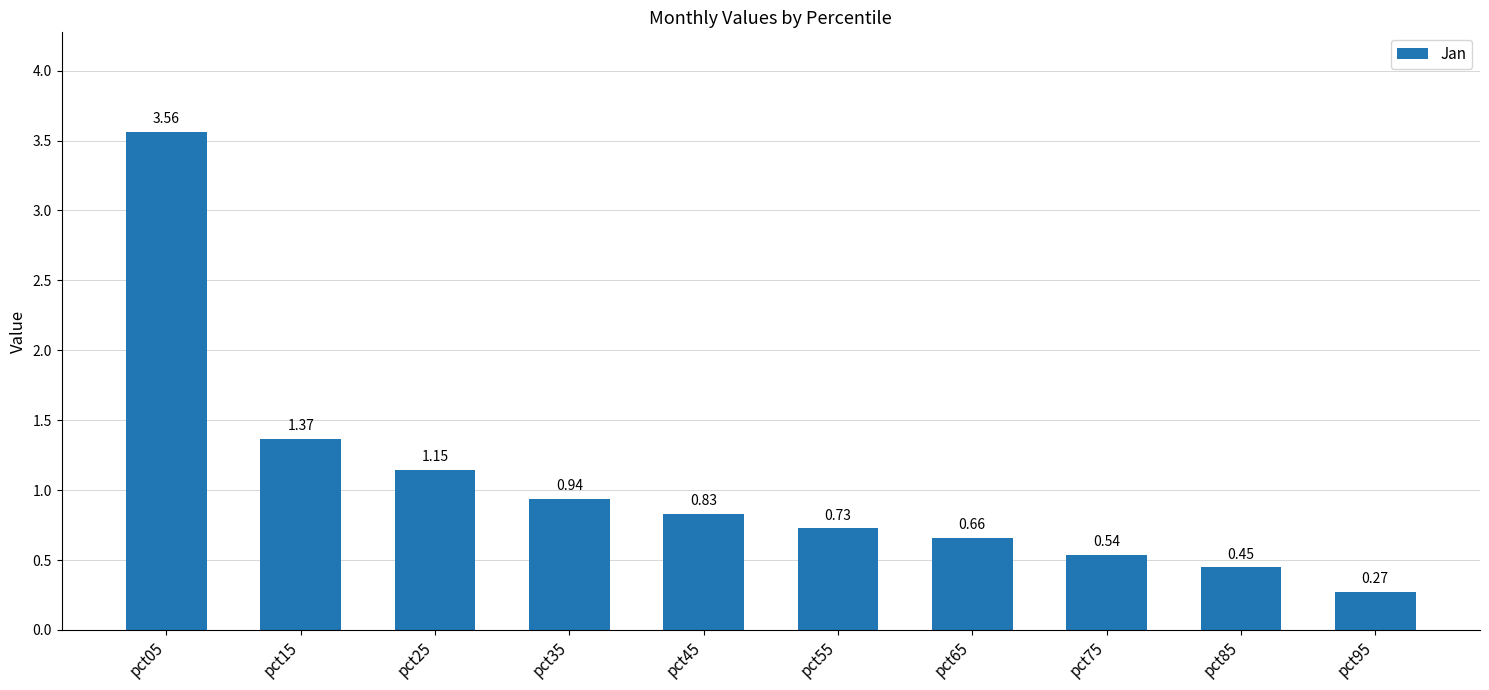

How many data points does each series have?

10